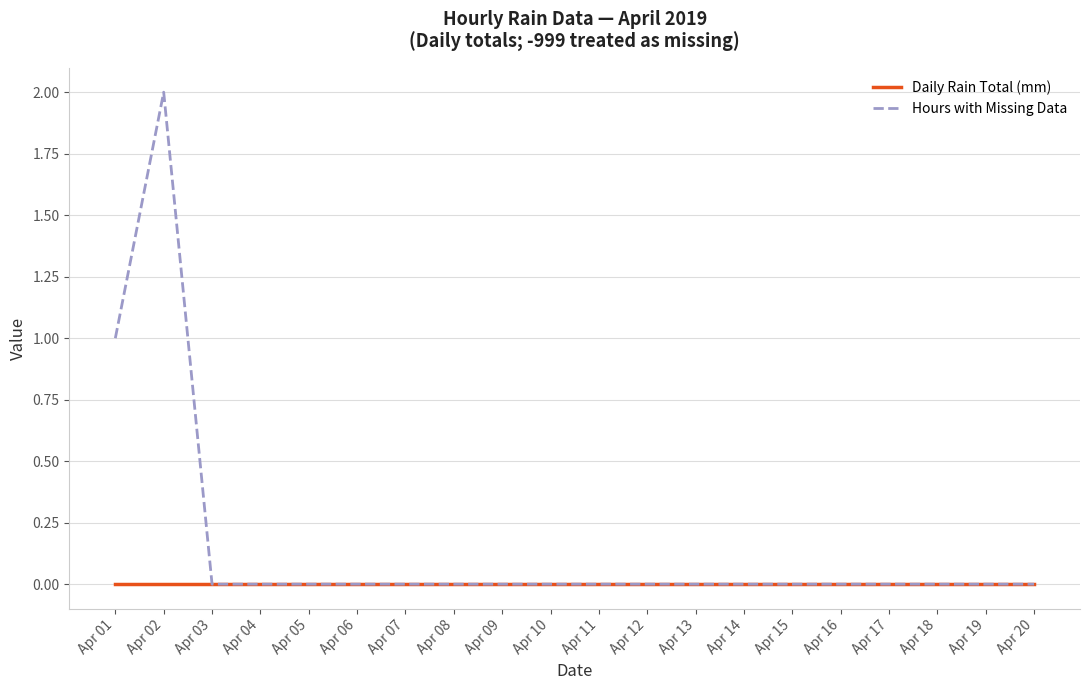

True or false: Daily Rain Total (mm) has a value of 0 at Apr 02.

True